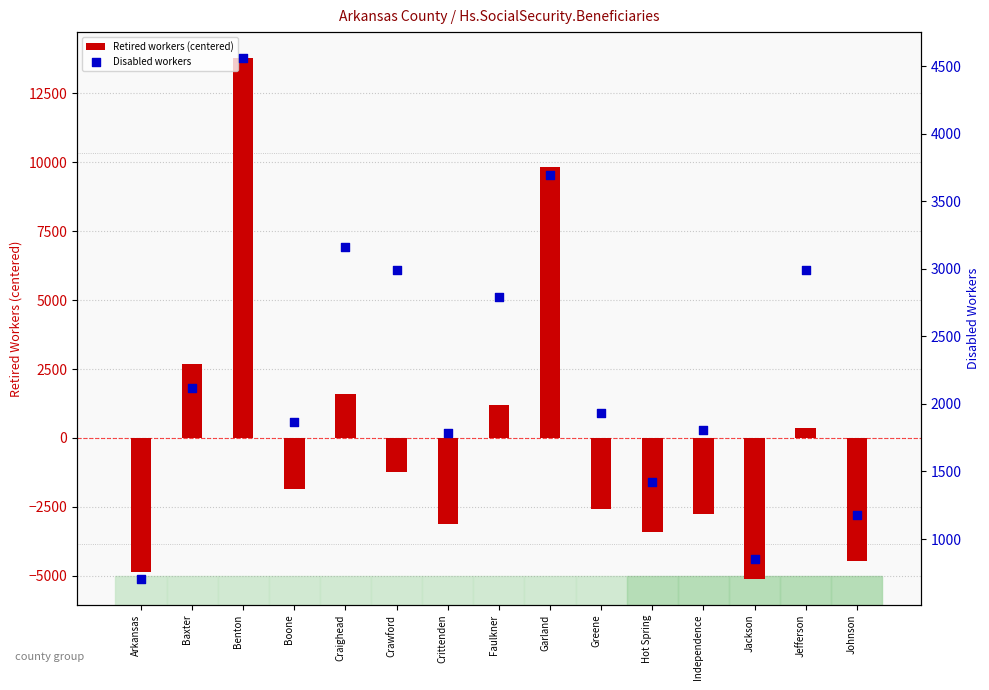

Which series has the largest total across all categories?

Disabled workers